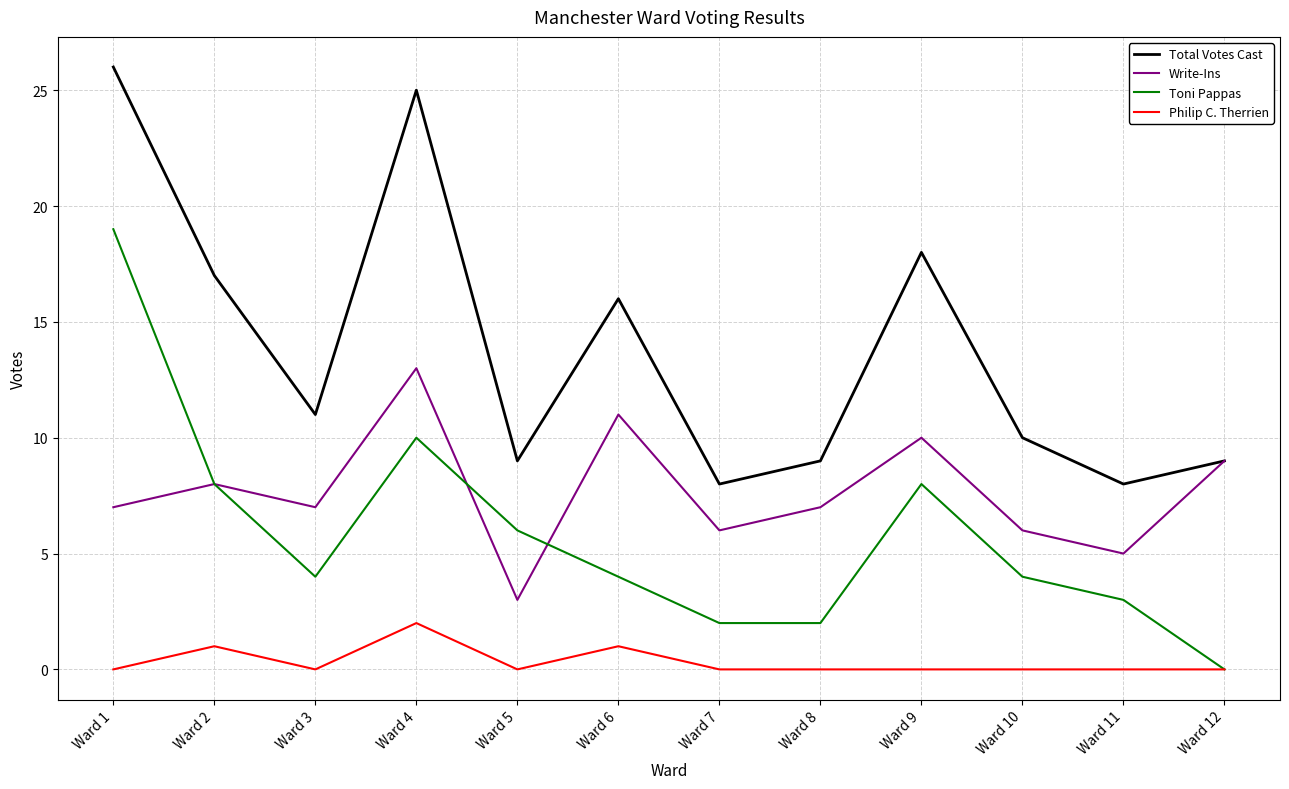

Reading left to right, list all the values displayed in this chart.

Total Votes Cast: 26	17	11	25	9	16	8	9	18	10	8	9
Write-Ins: 7	8	7	13	3	11	6	7	10	6	5	9
Toni Pappas: 19	8	4	10	6	4	2	2	8	4	3	0
Philip C. Therrien: 0	1	0	2	0	1	0	0	0	0	0	0